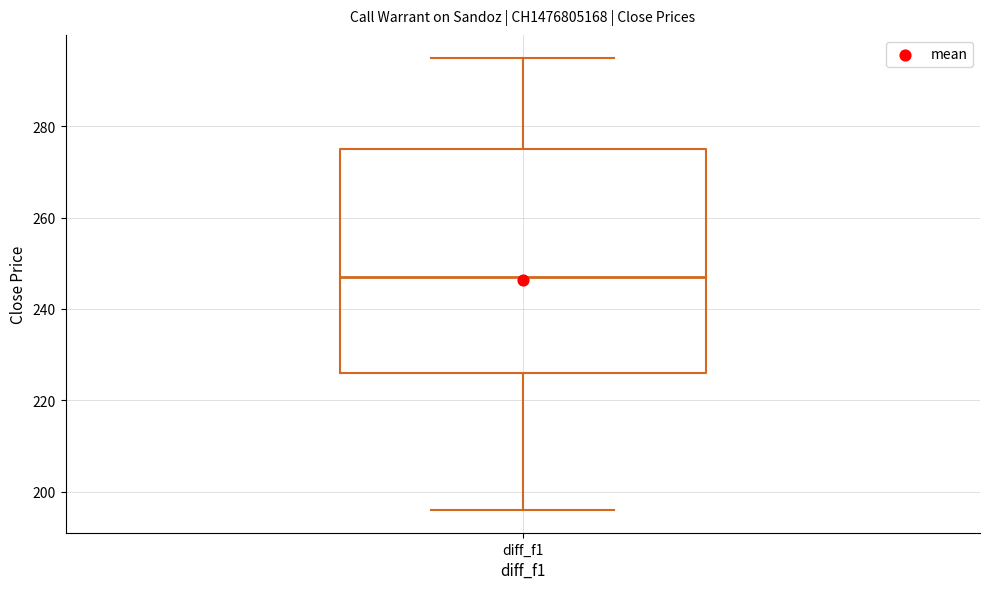

Where does the upper whisker of the box for diff_f1 end on the y-axis? The values are not printed on the chart, so give them approximately, as read against the axis.

296